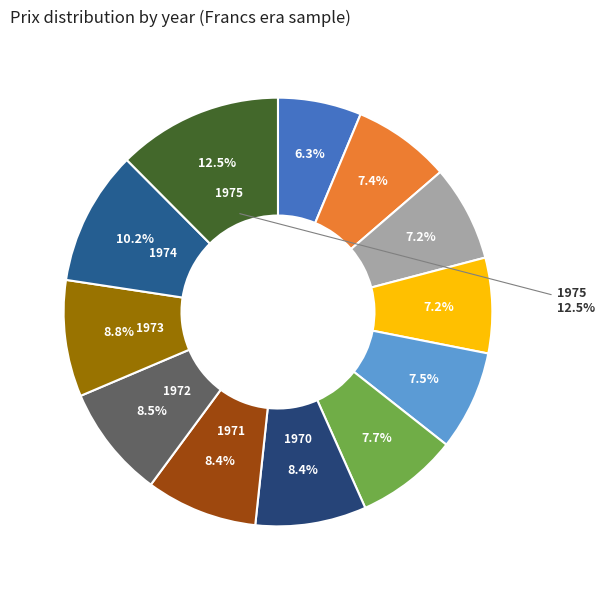

What is the smallest slice in the pie chart?

1962